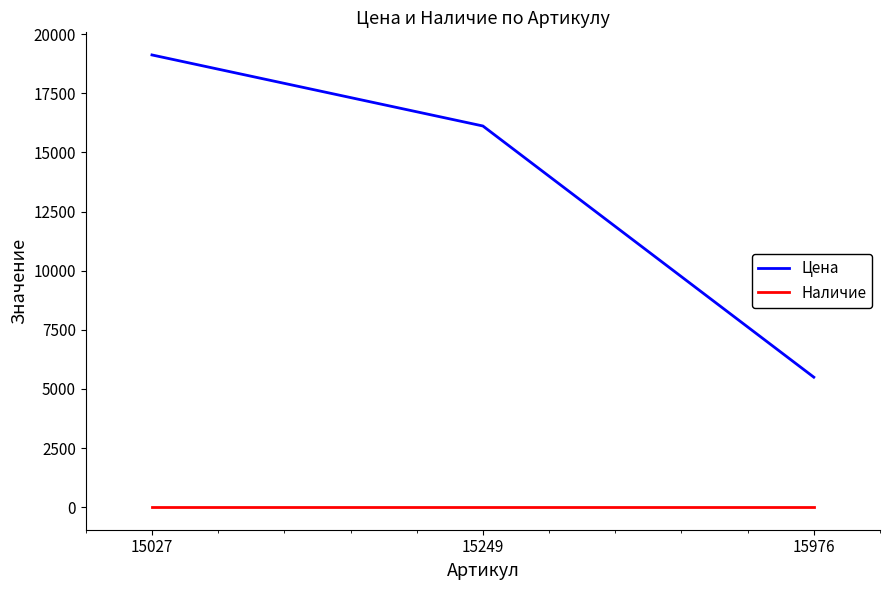

Which series has the largest range (max minus min)?

Цена